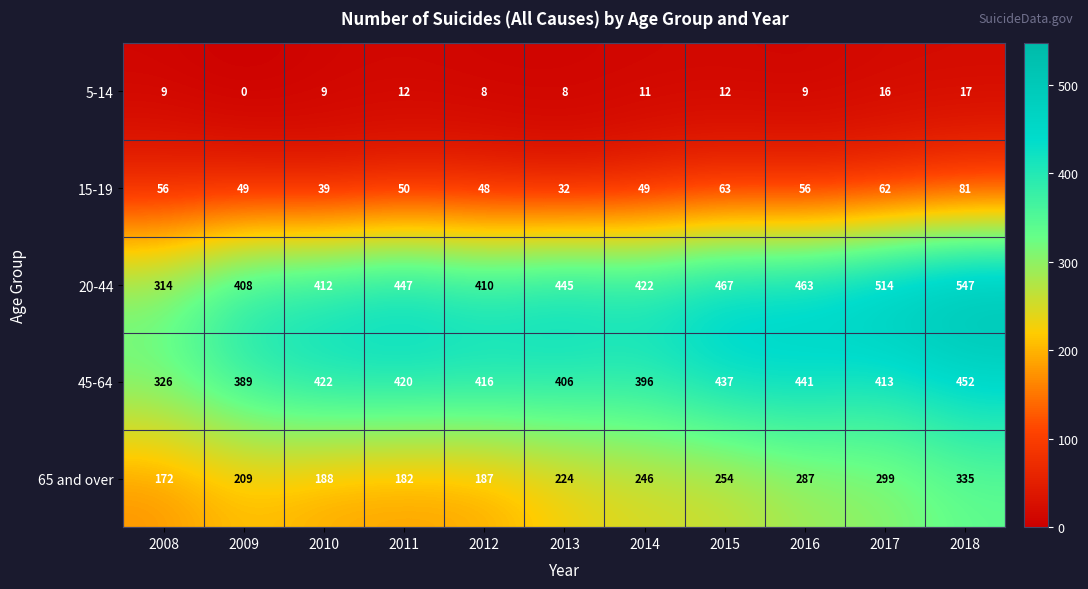

Which label corresponds to the largest value in the chart?

2018